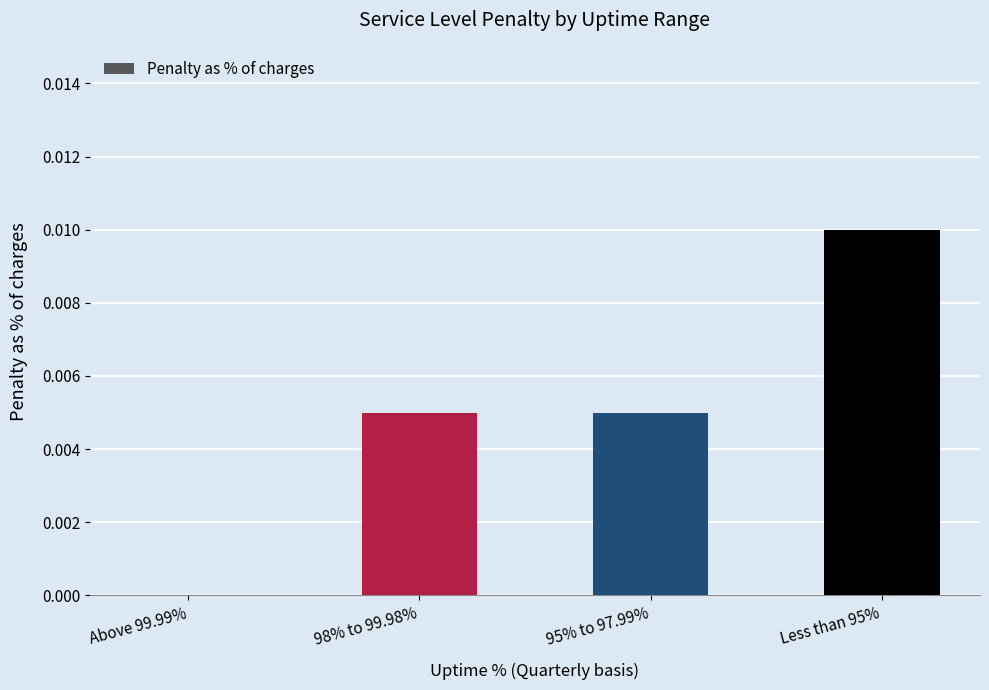

Is it true that the value at Above 99.99% is 0.0?

True